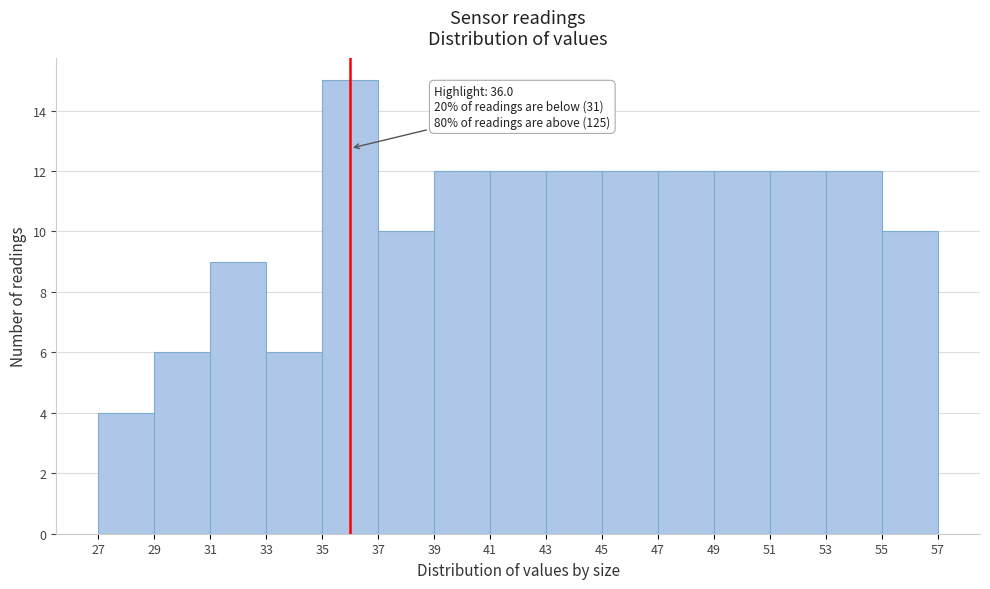

Which range on the x-axis has the tallest bar?

35 to 37